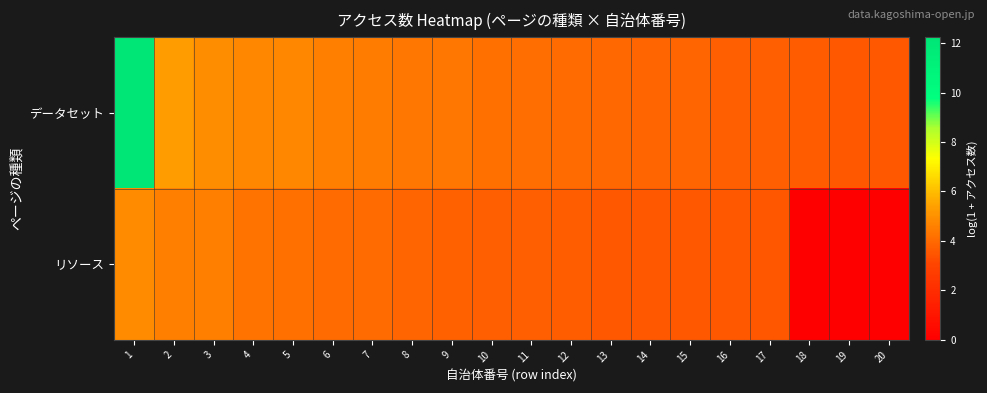

What is the maximum value shown in the chart?

12.2